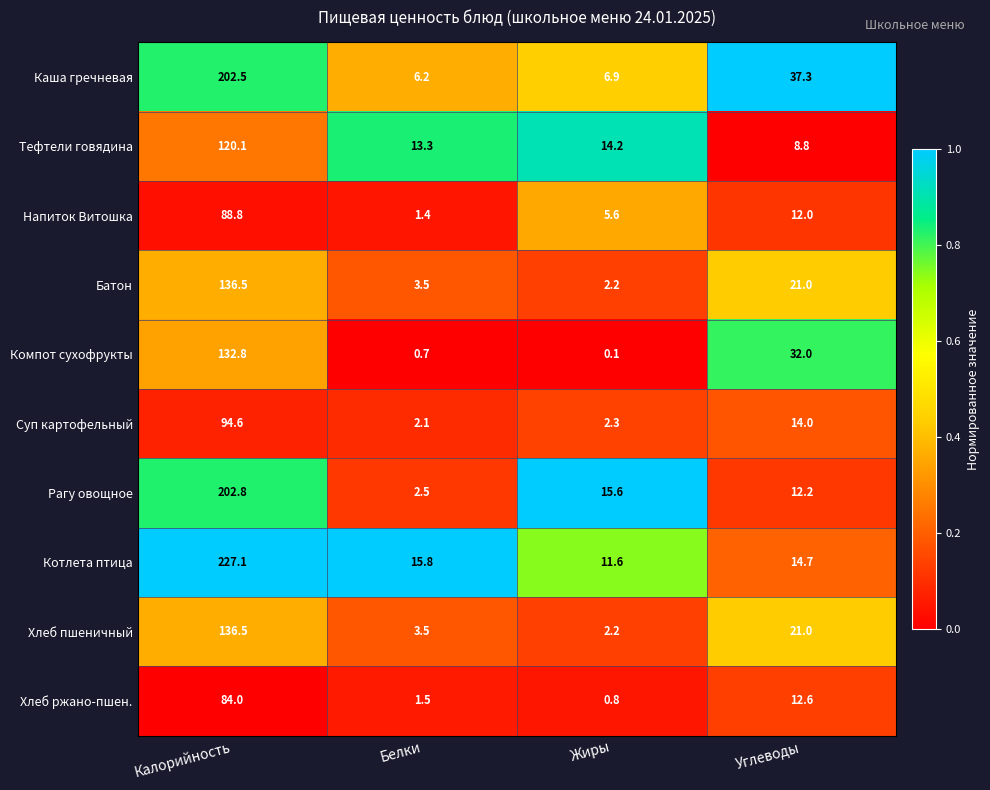

What is the spread (max minus min) of values at Углеводы?

28.5